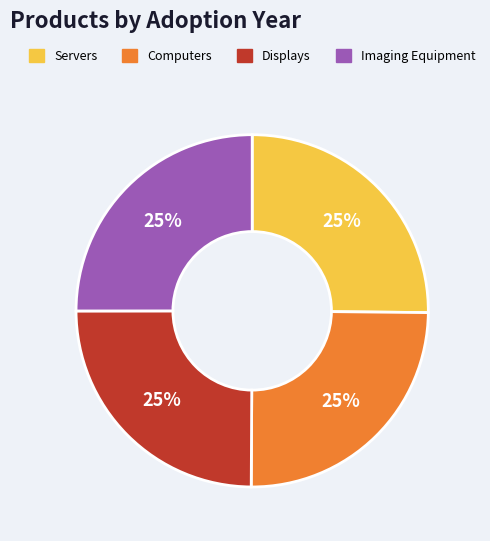

What percentage is the Displays slice, to the nearest percent?

25%